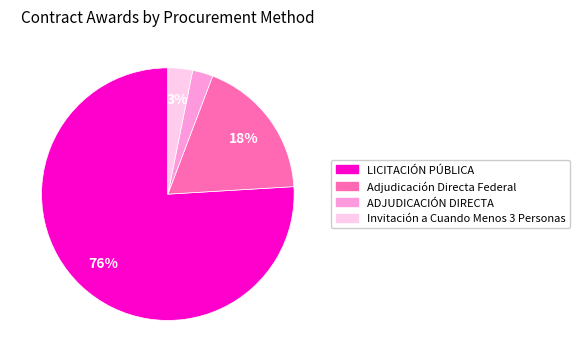

To the nearest percent, what is the average slice percentage?

25%